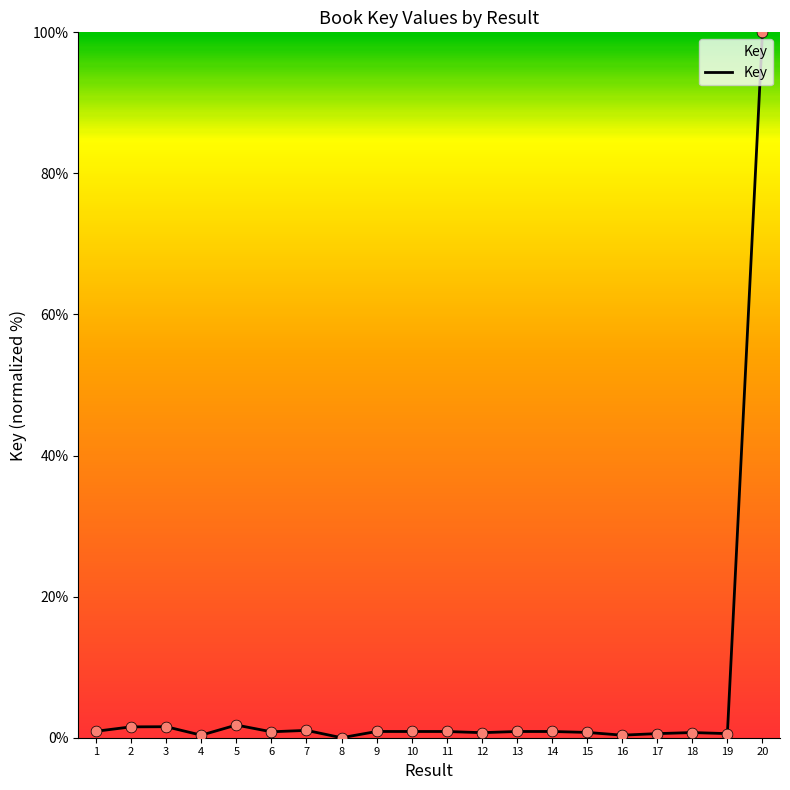

Approximately how many times larger is the value at 12 compared to 3?

0.5